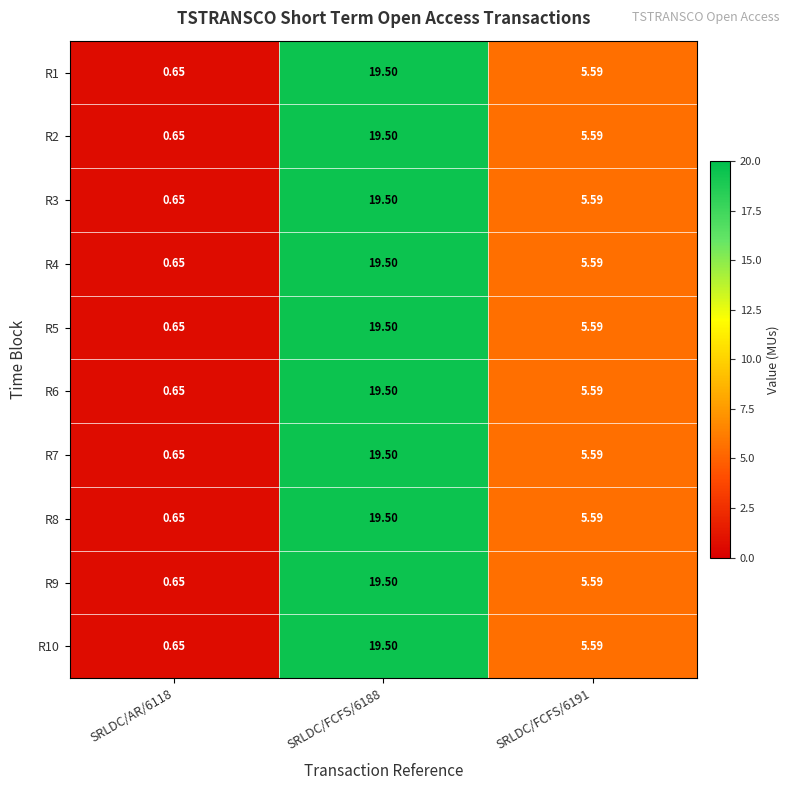

How many categories are shown in the chart?

3